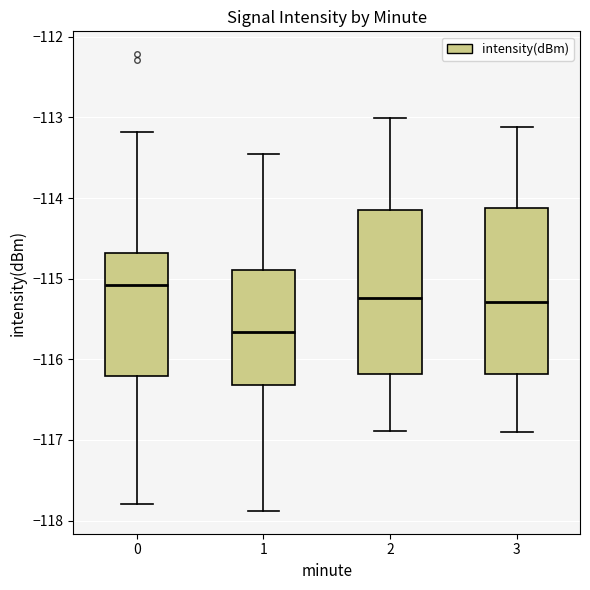

Reading left to right, transcribe this box plot: for each box, give where its median line is, the range the box spans, and where its two whiskers end, as read against the y-axis. The values are not printed on the chart, so give them approximately, as read against the axis.

0: median -115.1, box -116.2 to -114.7, whiskers -117.8 to -113.2
1: median -115.7, box -116.3 to -114.9, whiskers -117.9 to -113.5
2: median -115.2, box -116.2 to -114.2, whiskers -116.9 to -113.0
3: median -115.3, box -116.2 to -114.1, whiskers -116.9 to -113.1